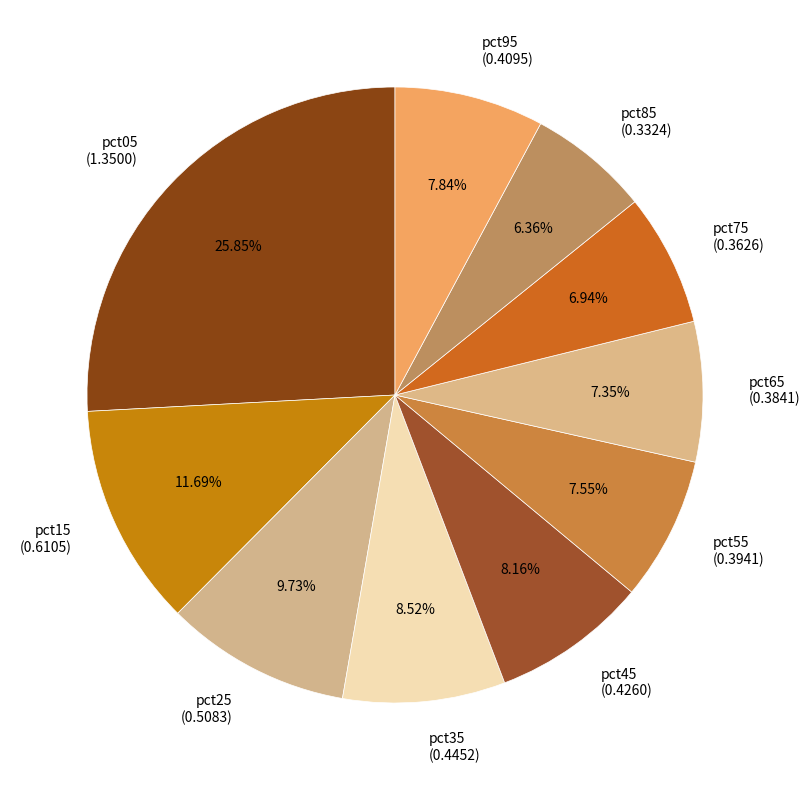

True or false: pct25 accounts for 10% of the total.

True